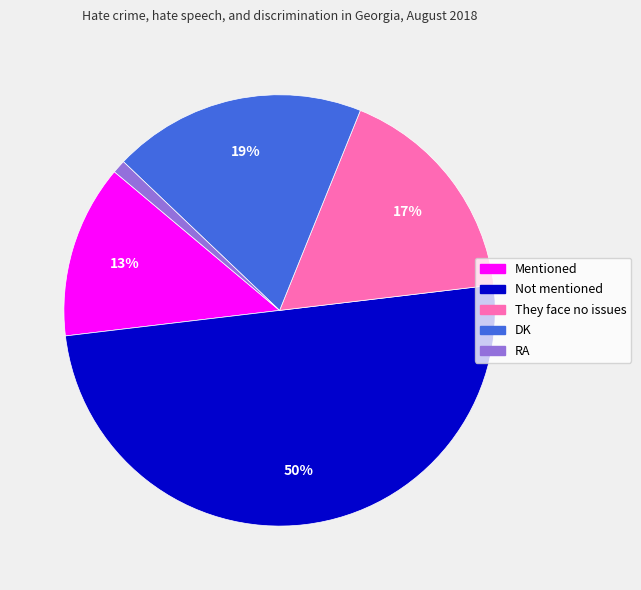

Count the number of slices in the pie.

5